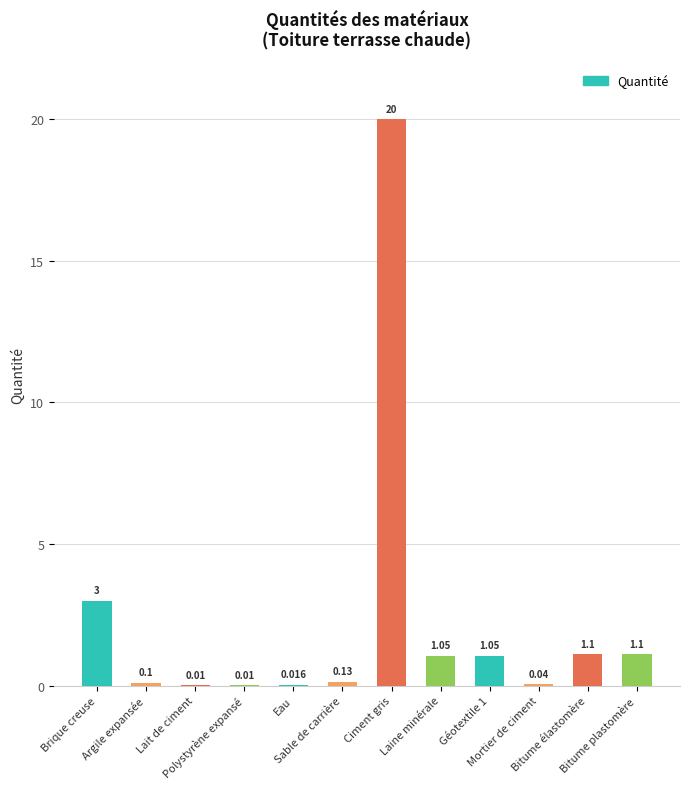

List the labels in order of value, smallest first.

Lait de ciment, Polystyrène expansé, Eau, Mortier de ciment, Argile expansée, Sable de carrière, Laine minérale, Géotextile 1, Bitume élastomère, Bitume plastomère, Brique creuse, Ciment gris